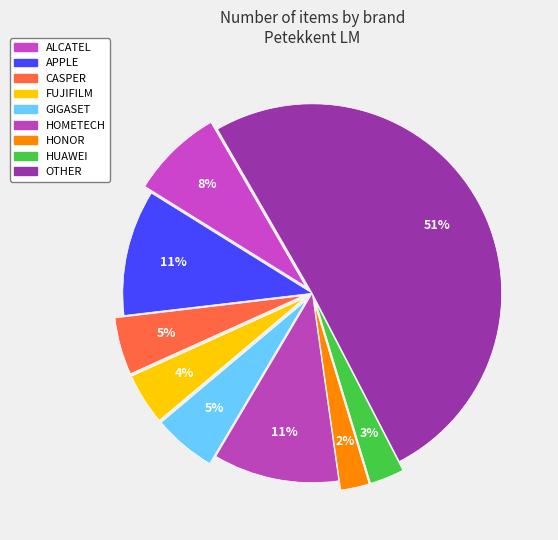

How many segments does this pie chart have?

9